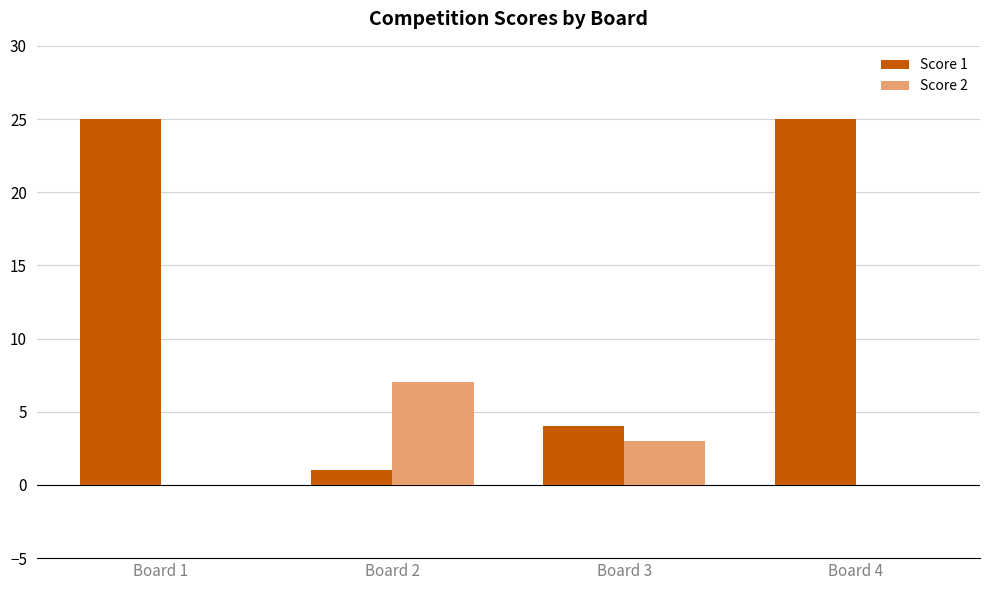

What is the sum of all Score 2 values?

10